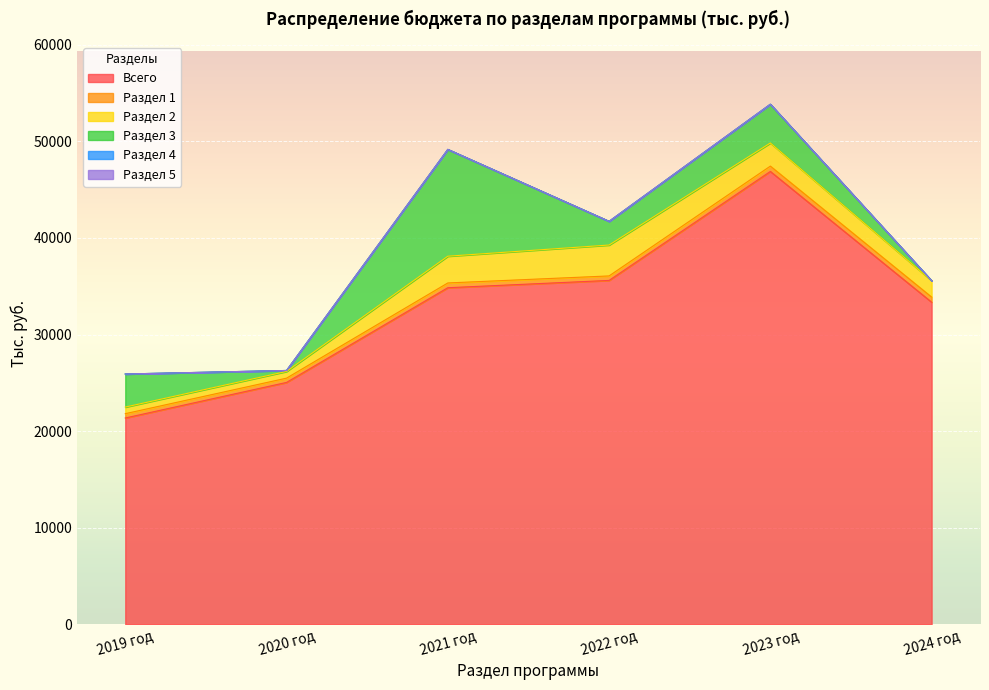

What position from the right is Раздел 2?

4